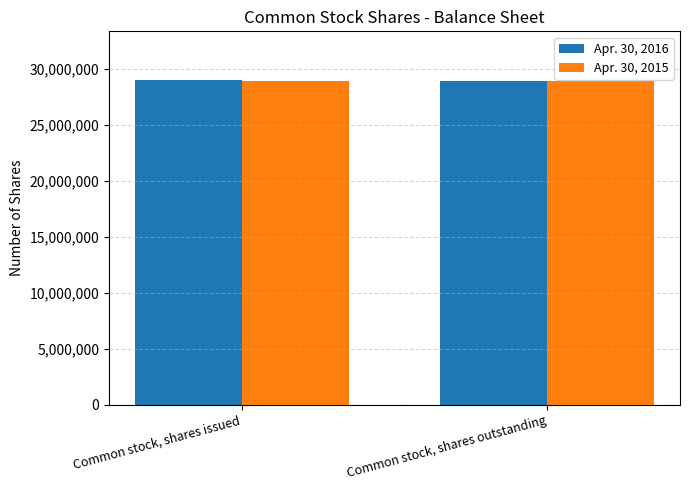

What is the minimum value shown in the chart?

28930000